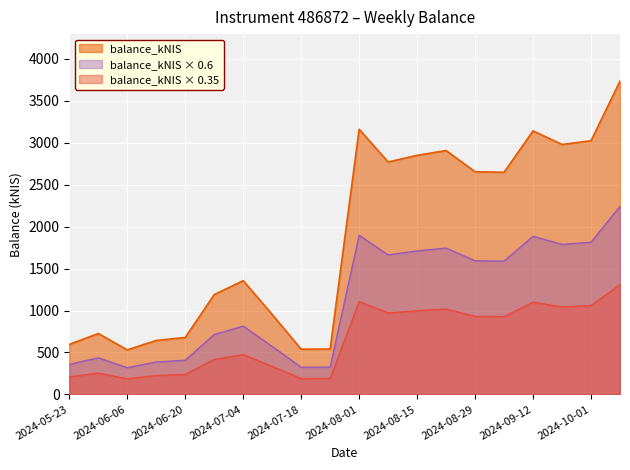

True or false: the data has more than 0 interior local peaks.

True